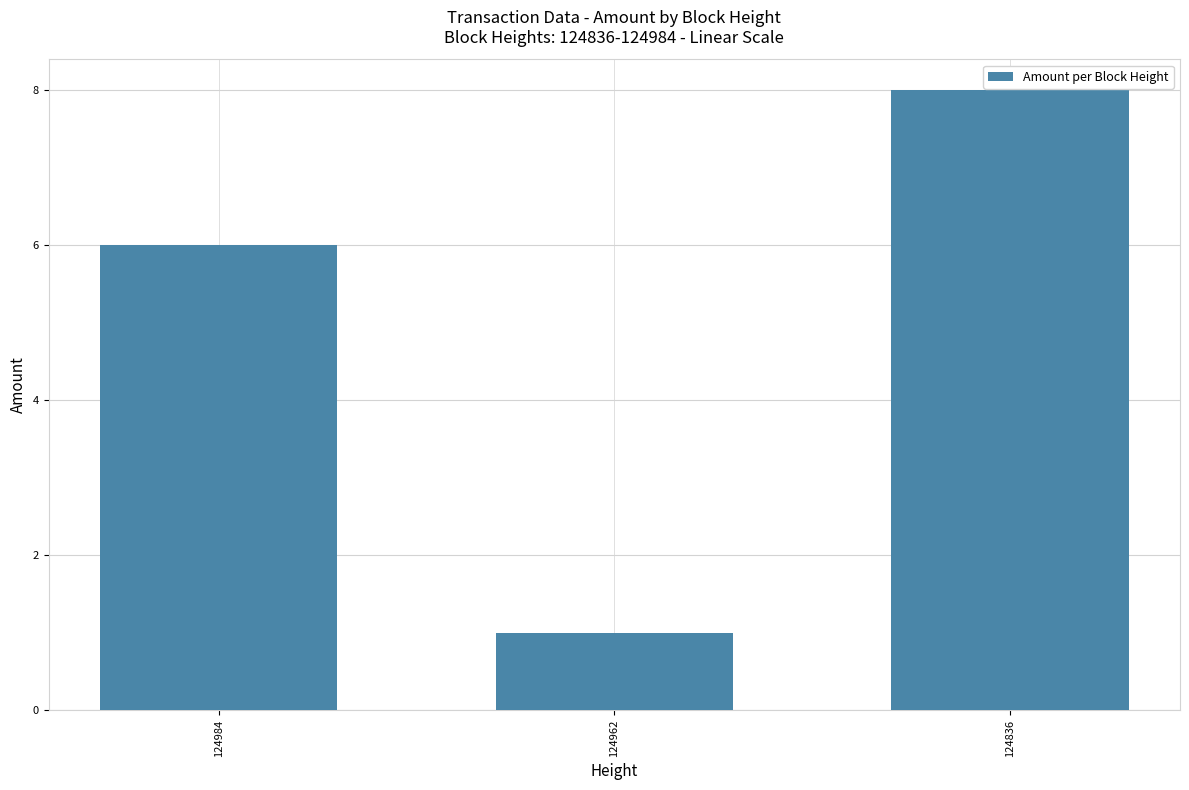

Read the value at 124836.

8